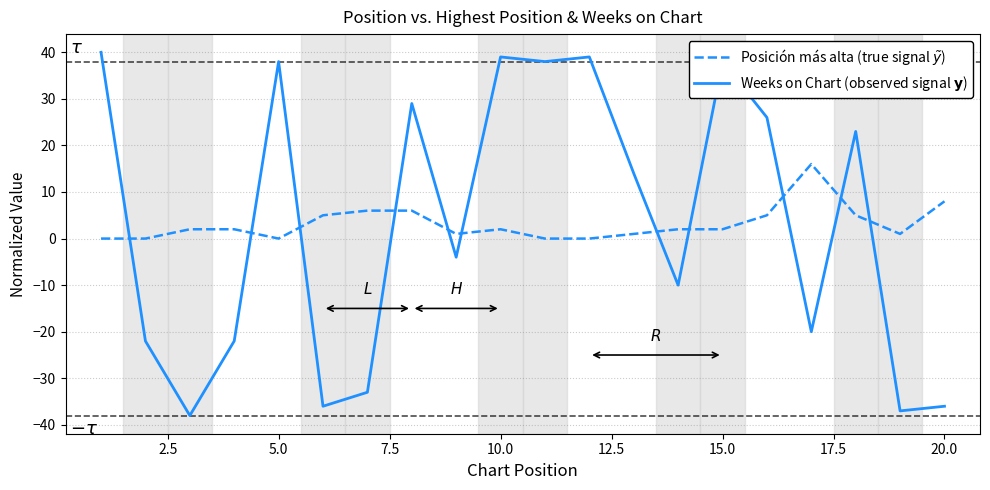

How many lines are shown in the chart?

2